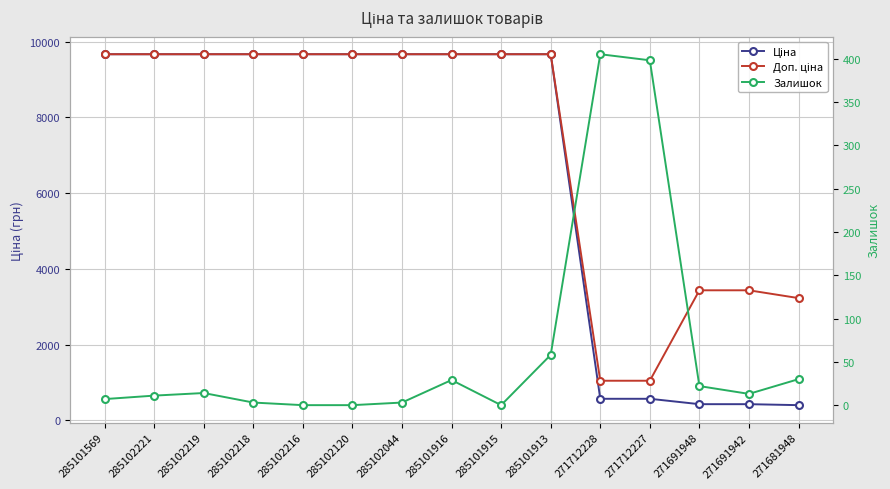

How many series are shown in this chart?

3